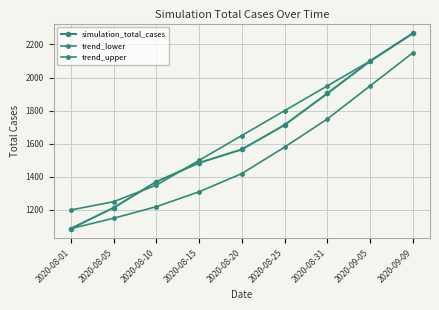

Reading right to left, what are all the values shown in this chart?

simulation_total_cases: 2020-09-09=2267.5	2020-09-05=2099.5	2020-08-31=1904.4	2020-08-25=1713.8	2020-08-20=1566.0	2020-08-15=1484.8	2020-08-10=1370.5	2020-08-05=1213.4	2020-08-01=1087.4
trend_lower: 2020-09-09=2150.0	2020-09-05=1950.0	2020-08-31=1750.0	2020-08-25=1580.0	2020-08-20=1420.0	2020-08-15=1310.0	2020-08-10=1220.0	2020-08-05=1150.0	2020-08-01=1087.4
trend_upper: 2020-09-09=2267.5	2020-09-05=2100.0	2020-08-31=1950.0	2020-08-25=1800.0	2020-08-20=1650.0	2020-08-15=1500.0	2020-08-10=1350.0	2020-08-05=1250.0	2020-08-01=1200.0